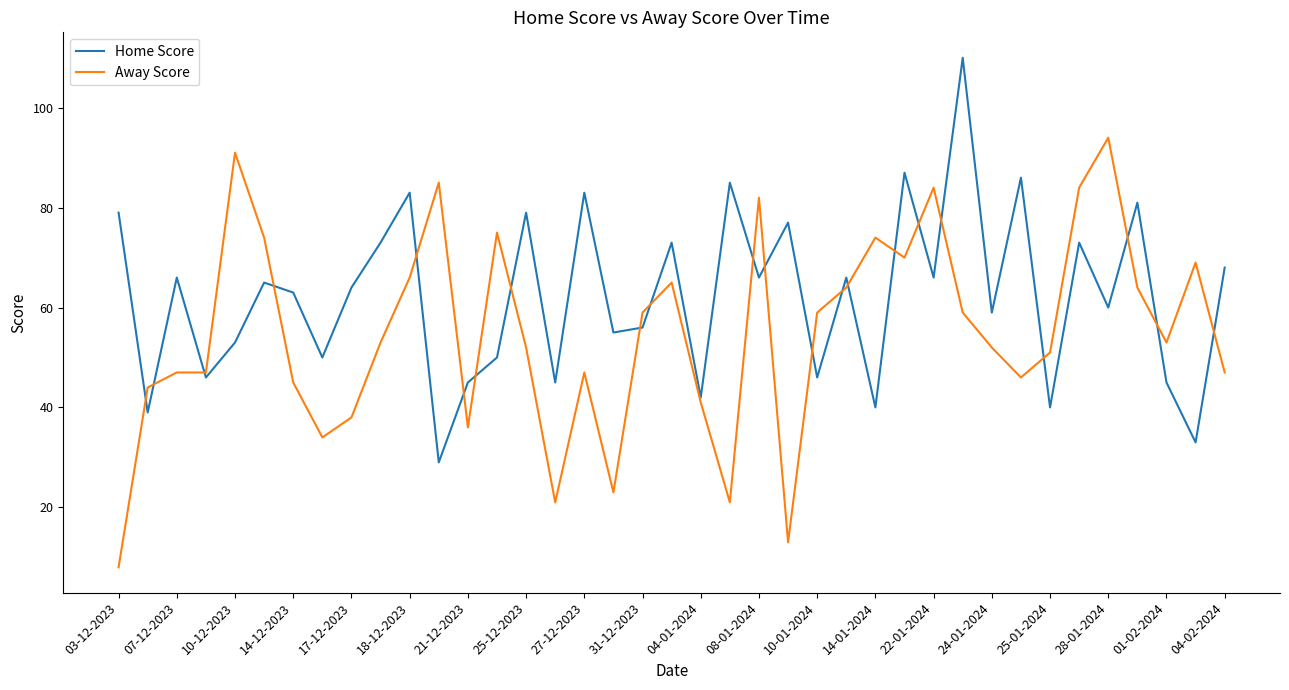

Which series has the largest total across all categories?

Home Score